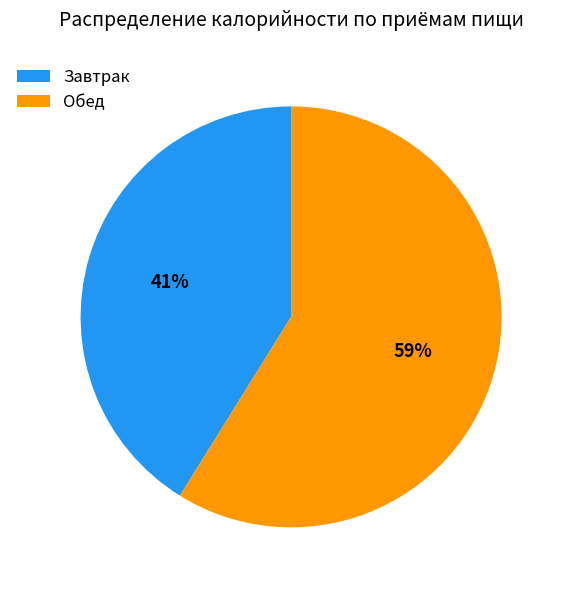

Approximately how many times larger is the value at Обед compared to Завтрак?

1.4